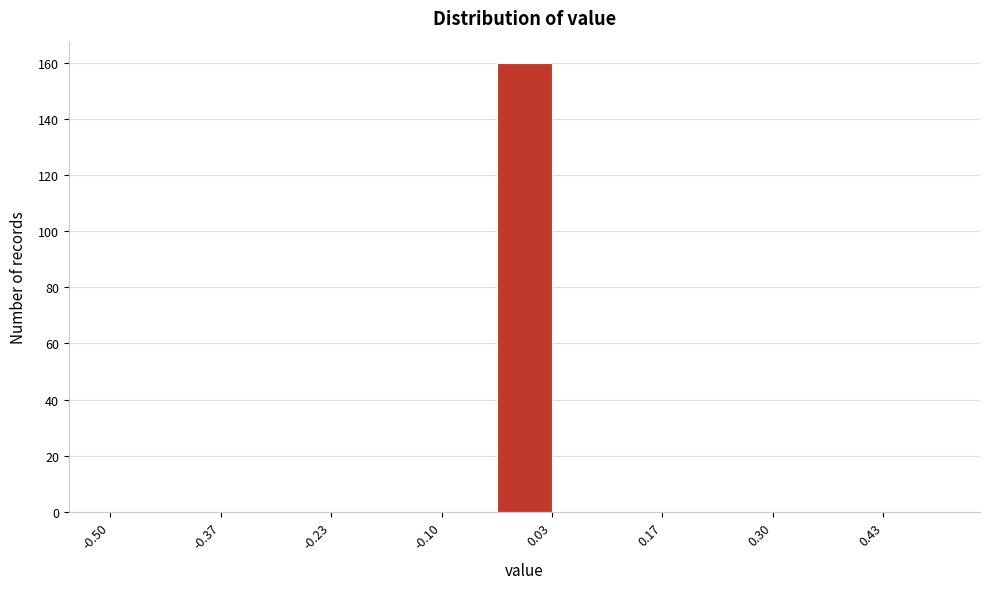

Read against the x-axis, roughly where is the centre of the tallest bar?

0.00